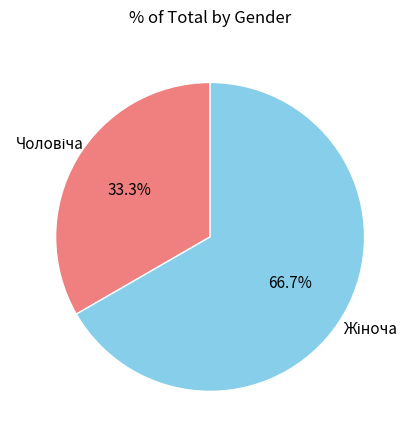

Does any single category account for the majority?

Yes